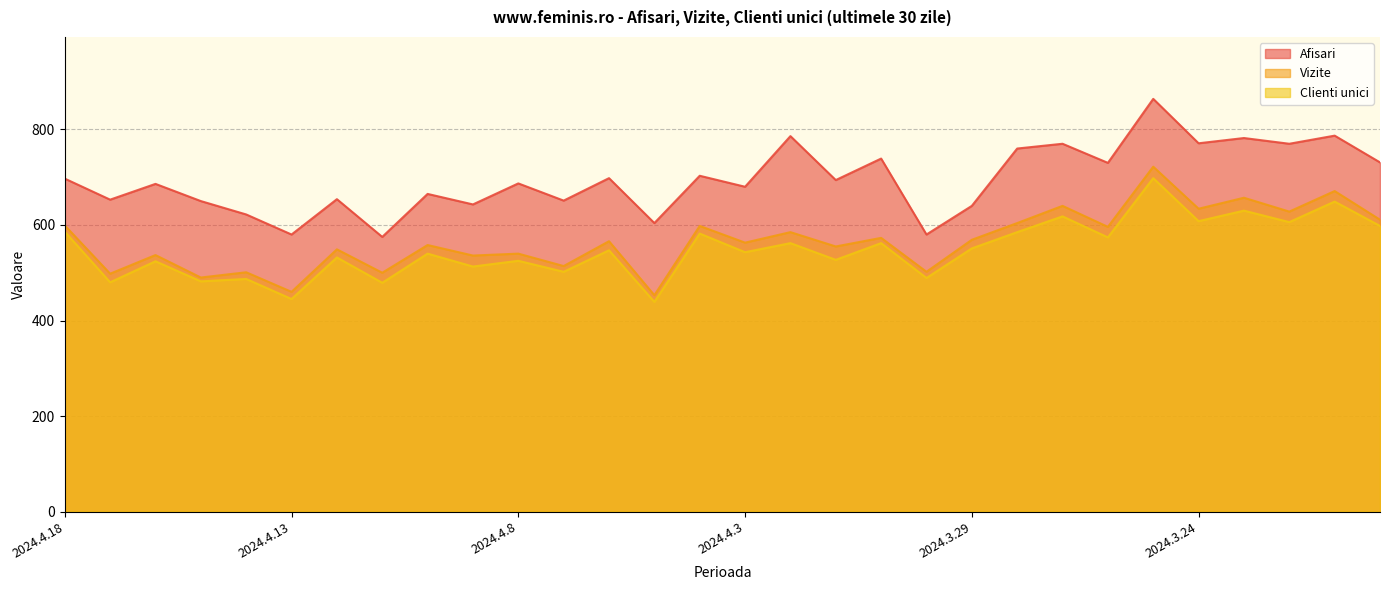

Reading left to right, transcribe all the data shown in this chart.

Afisari: 2024.4.18=697	2024.4.17=653	2024.4.16=686	2024.4.15=650	2024.4.14=622	2024.4.13=580	2024.4.12=654	2024.4.11=575	2024.4.10=665	2024.4.9=643	2024.4.8=687	2024.4.7=651	2024.4.6=698	2024.4.5=604	2024.4.4=703	2024.4.3=680	2024.4.2=786	2024.4.1=694	2024.3.31=739	2024.3.30=580	2024.3.29=640	2024.3.28=760	2024.3.27=770	2024.3.26=730	2024.3.25=864	2024.3.24=771	2024.3.23=782	2024.3.22=770	2024.3.21=787	2024.3.20=731
Vizite: 2024.4.18=599	2024.4.17=498	2024.4.16=537	2024.4.15=490	2024.4.14=501	2024.4.13=460	2024.4.12=549	2024.4.11=500	2024.4.10=558	2024.4.9=536	2024.4.8=540	2024.4.7=514	2024.4.6=566	2024.4.5=453	2024.4.4=598	2024.4.3=563	2024.4.2=585	2024.4.1=555	2024.3.31=573	2024.3.30=502	2024.3.29=569	2024.3.28=604	2024.3.27=640	2024.3.26=596	2024.3.25=722	2024.3.24=634	2024.3.23=657	2024.3.22=628	2024.3.21=671	2024.3.20=611
Clienti unici: 2024.4.18=586	2024.4.17=480	2024.4.16=524	2024.4.15=482	2024.4.14=487	2024.4.13=445	2024.4.12=532	2024.4.11=479	2024.4.10=540	2024.4.9=513	2024.4.8=525	2024.4.7=502	2024.4.6=547	2024.4.5=439	2024.4.4=582	2024.4.3=543	2024.4.2=562	2024.4.1=527	2024.3.31=562	2024.3.30=489	2024.3.29=551	2024.3.28=585	2024.3.27=618	2024.3.26=574	2024.3.25=698	2024.3.24=608	2024.3.23=630	2024.3.22=606	2024.3.21=649	2024.3.20=598